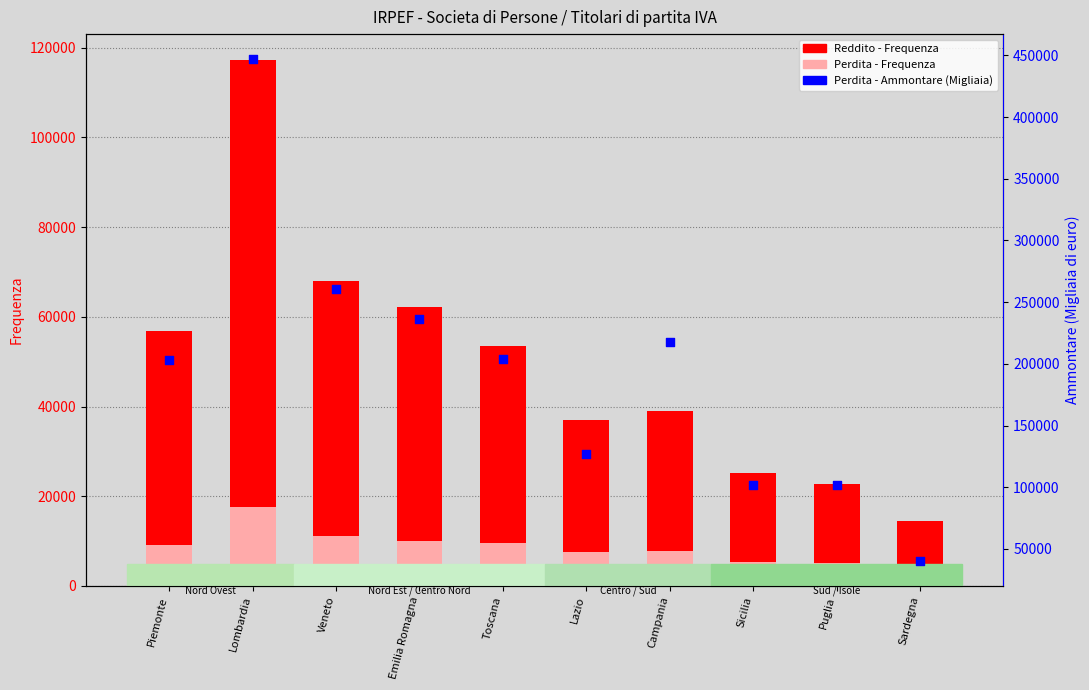

At which category is the sum across all series the highest?

Lombardia